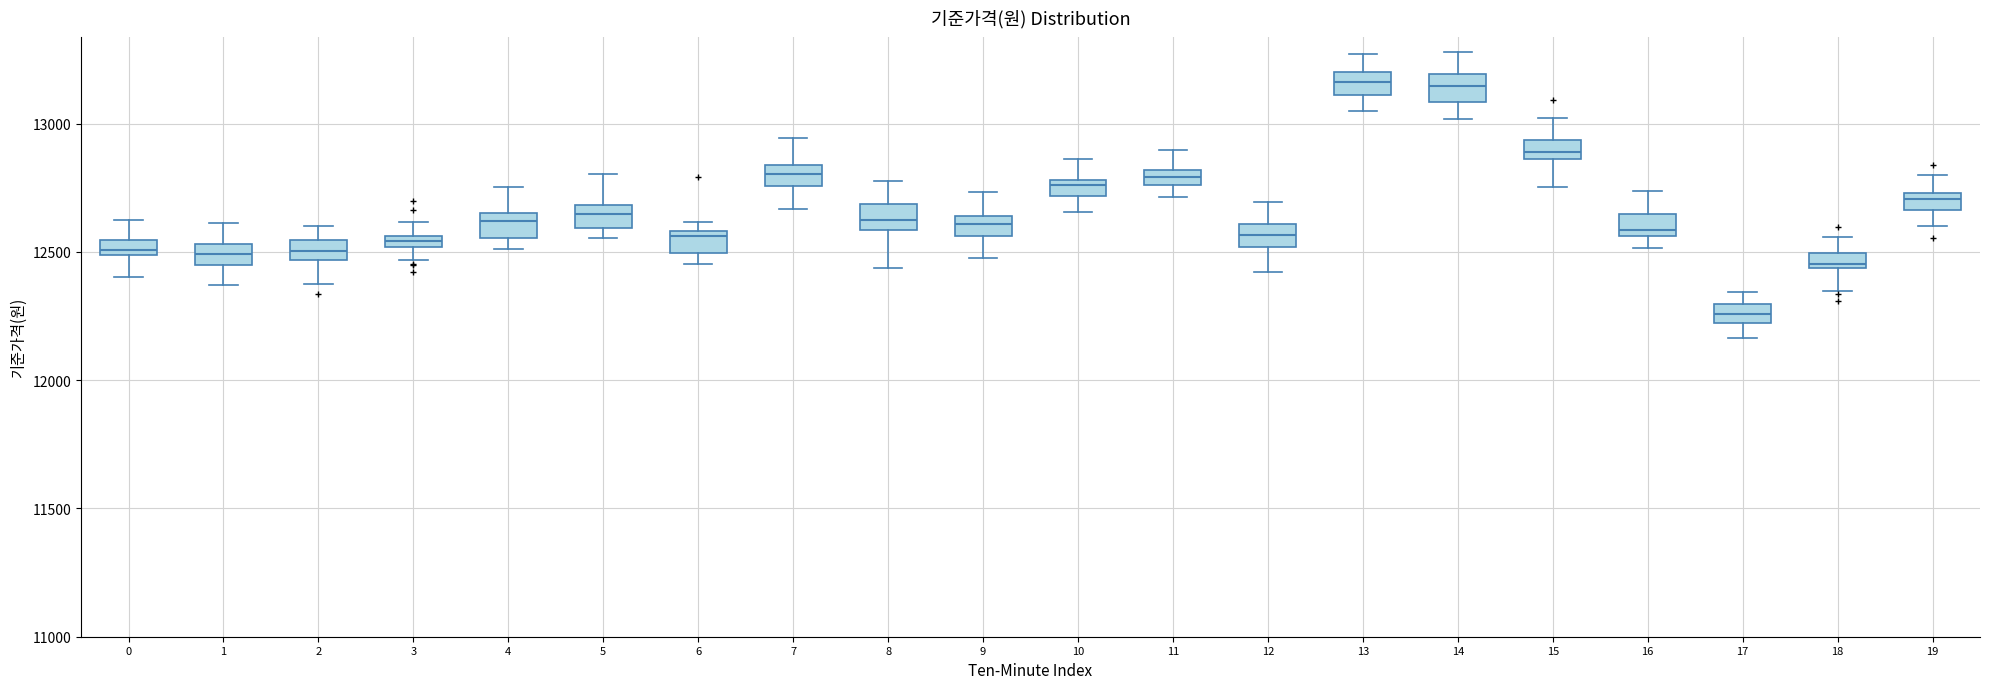

Which box's median line is the lowest?

17